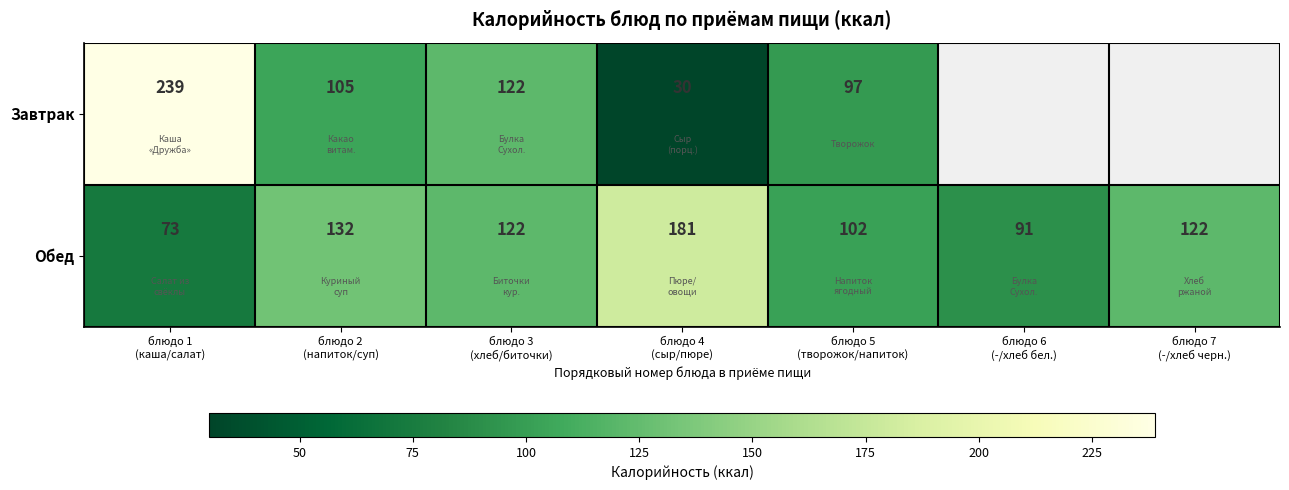

What is the highest value of the Обед series?

181